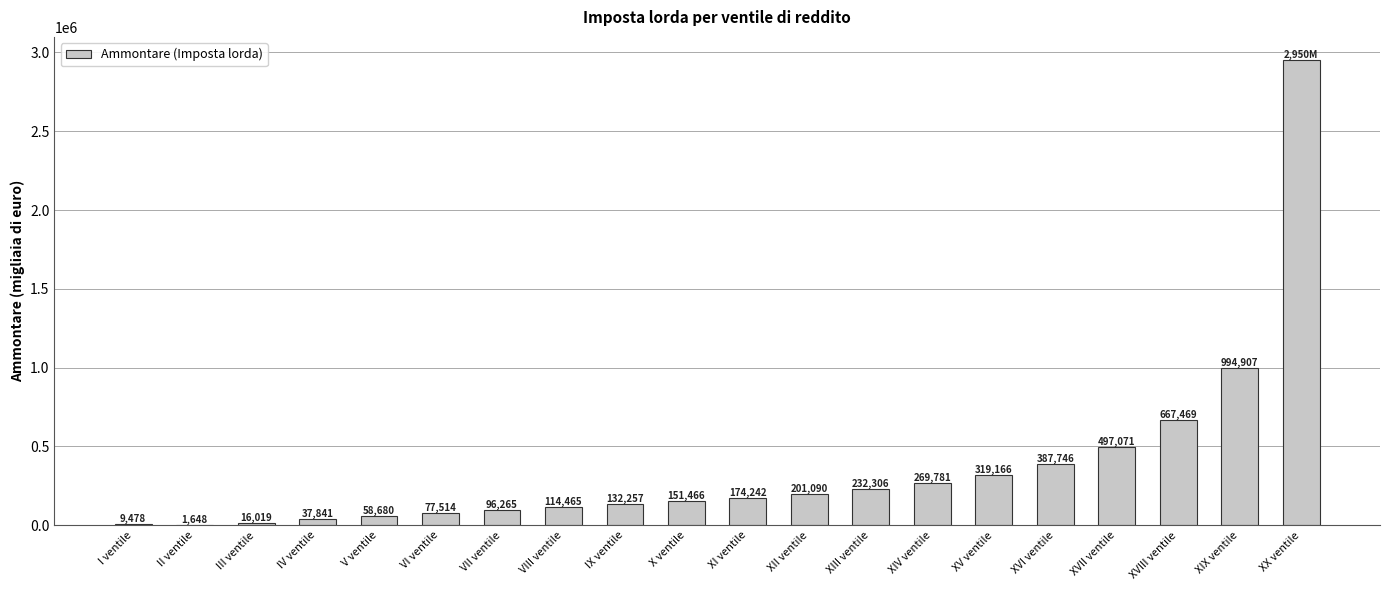

Reading left to right, list all the values displayed in this chart.

I ventile=9478	II ventile=1648	III ventile=16019	IV ventile=37841	V ventile=58680	VI ventile=77514	VII ventile=96265	VIII ventile=114465	IX ventile=132257	X ventile=151466	XI ventile=174242	XII ventile=201090	XIII ventile=232306	XIV ventile=269781	XV ventile=319166	XVI ventile=387746	XVII ventile=497071	XVIII ventile=667469	XIX ventile=994907	XX ventile=2950926